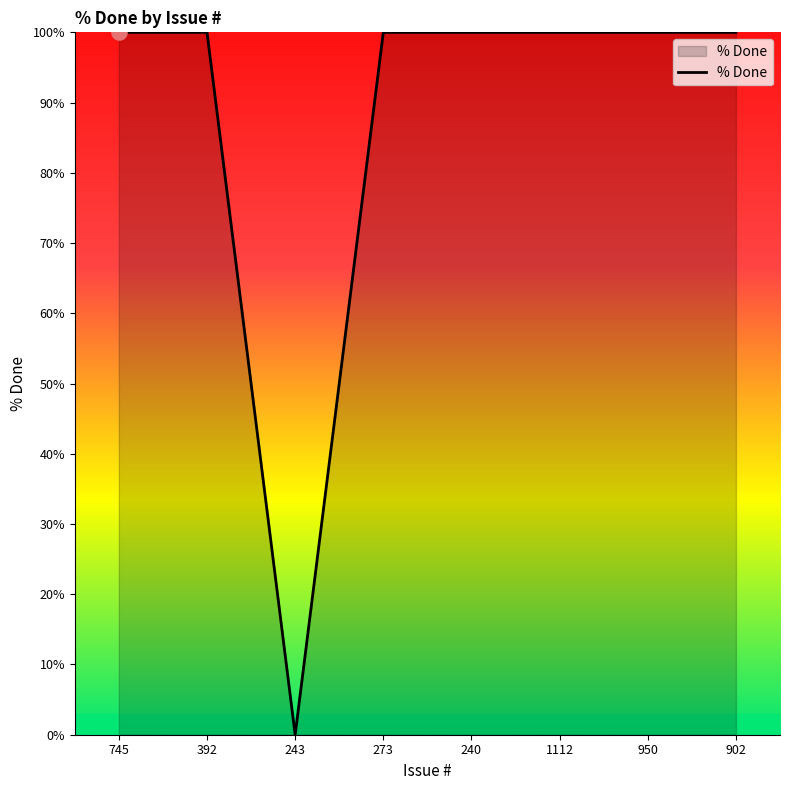

Between 1112 and 243, which is larger?

1112